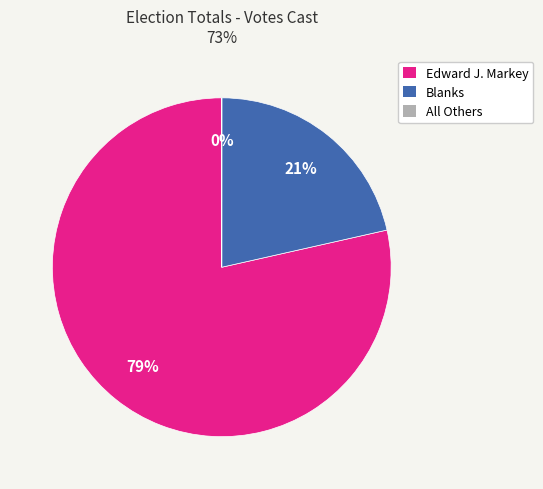

Is there a majority slice in this chart?

Yes